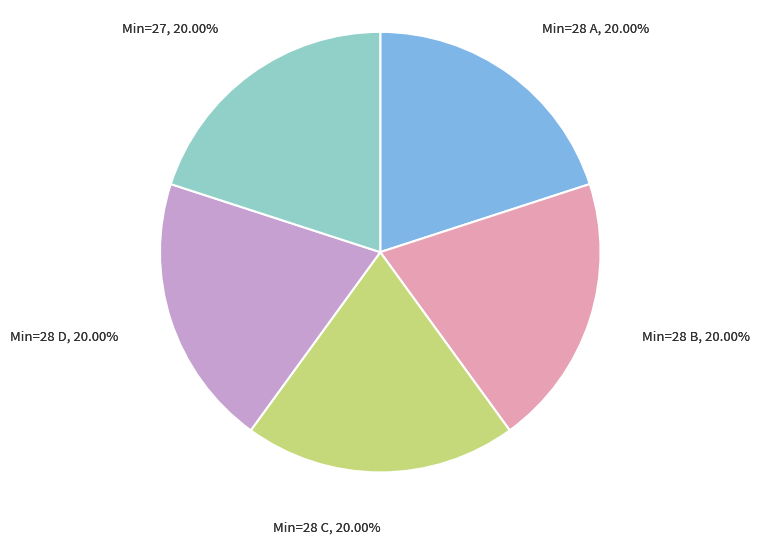

Which slice is the largest?

28